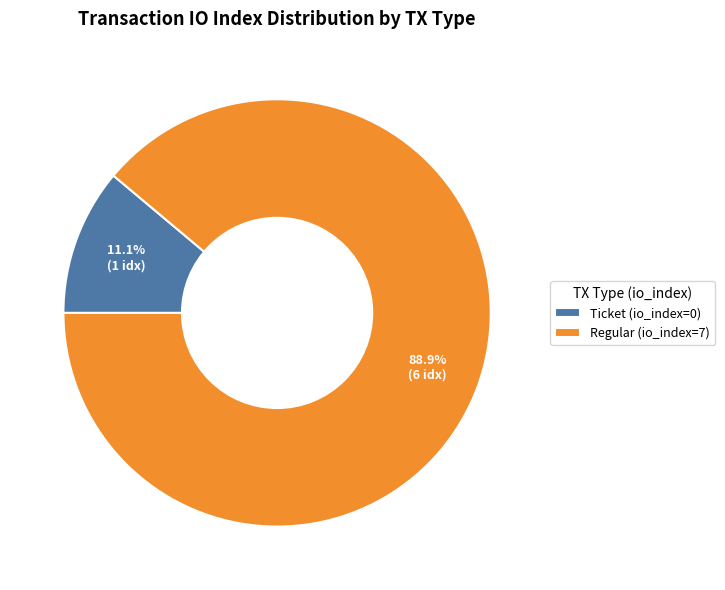

To the nearest percent, what percentage of the pie is Regular (io_index=7)?

89%